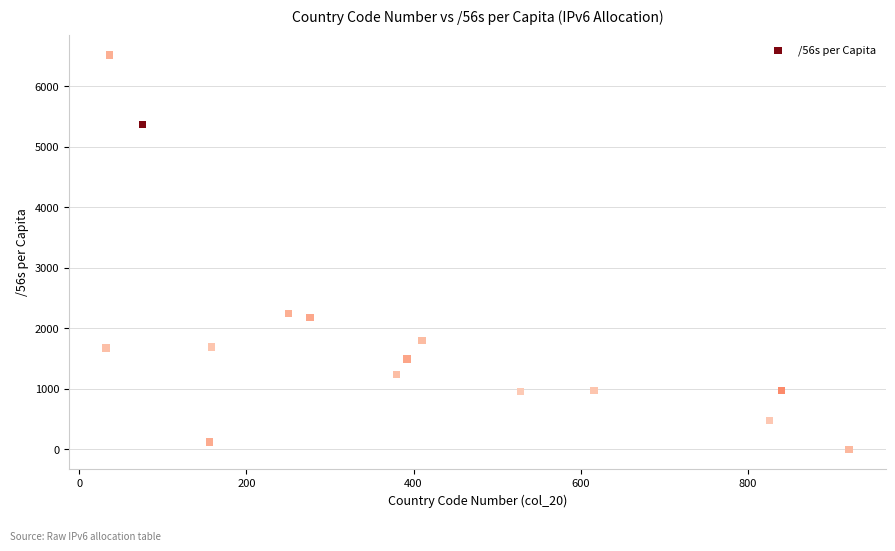

What is the range of X values (max minus min)?

889.0